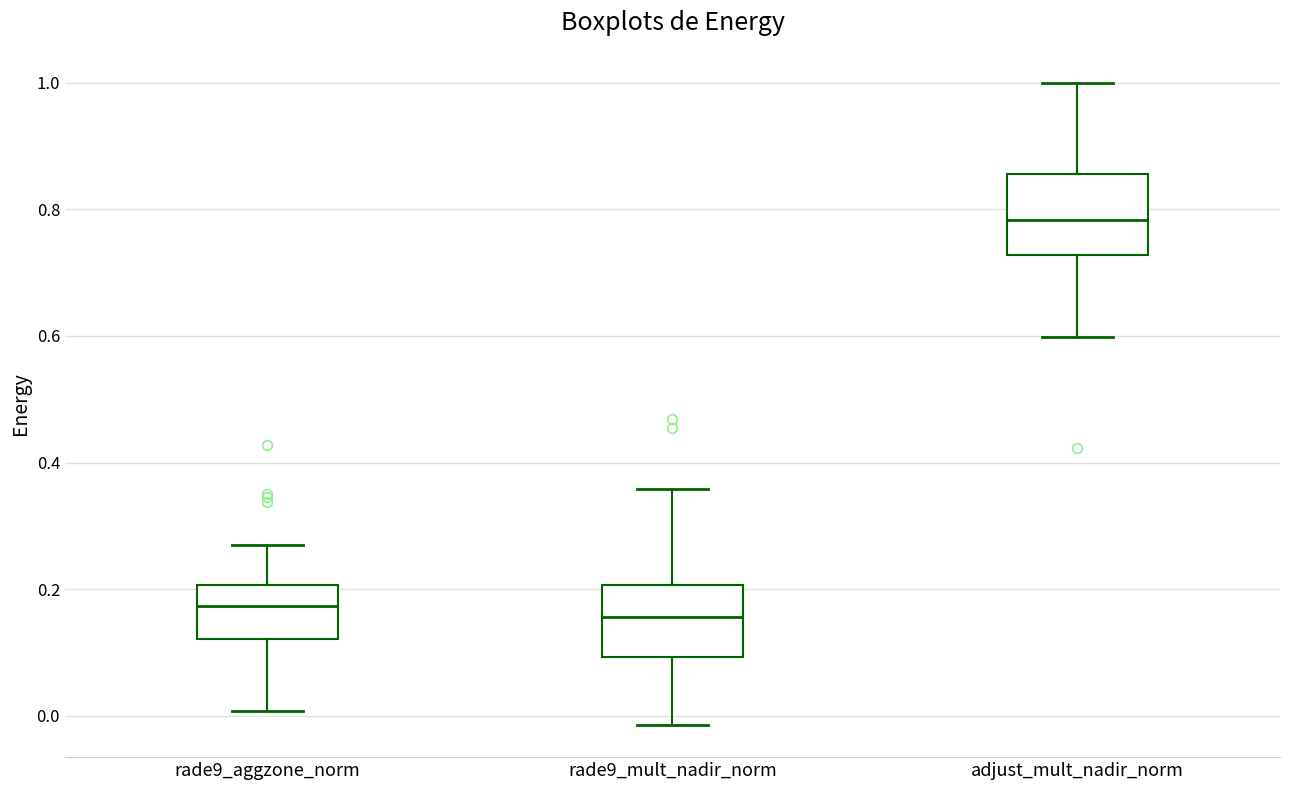

Where is the upper edge of the box for adjust_mult_nadir_norm on the y-axis? The values are not printed on the chart, so give them approximately, as read against the axis.

0.86